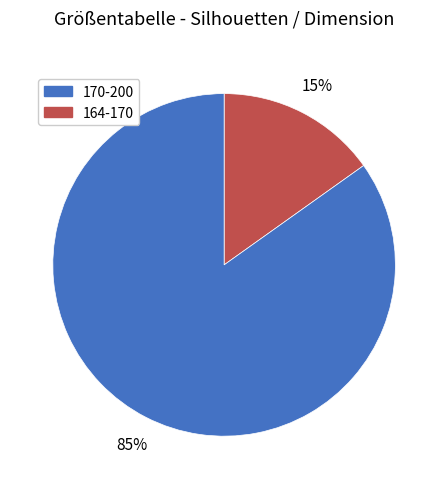

To the nearest percent, what is the difference between the largest and smallest slice percentages?

70%